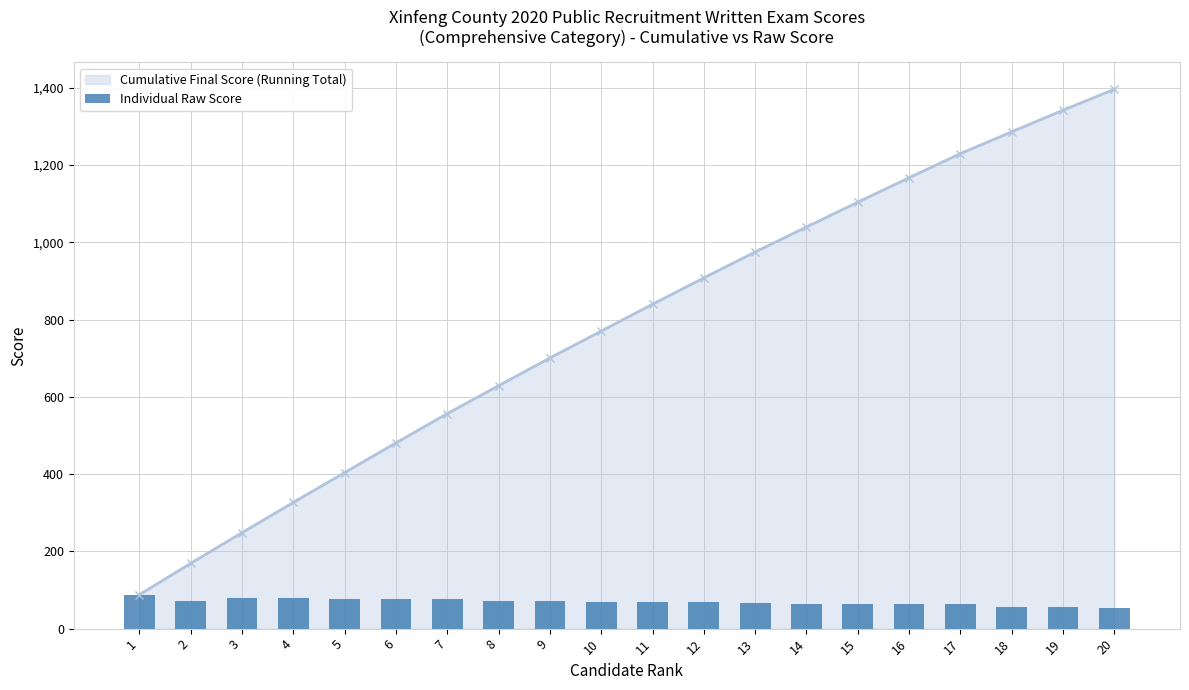

The value of Cumulative Final Score (Running Total) at 6 is 855.1. True or false?

False